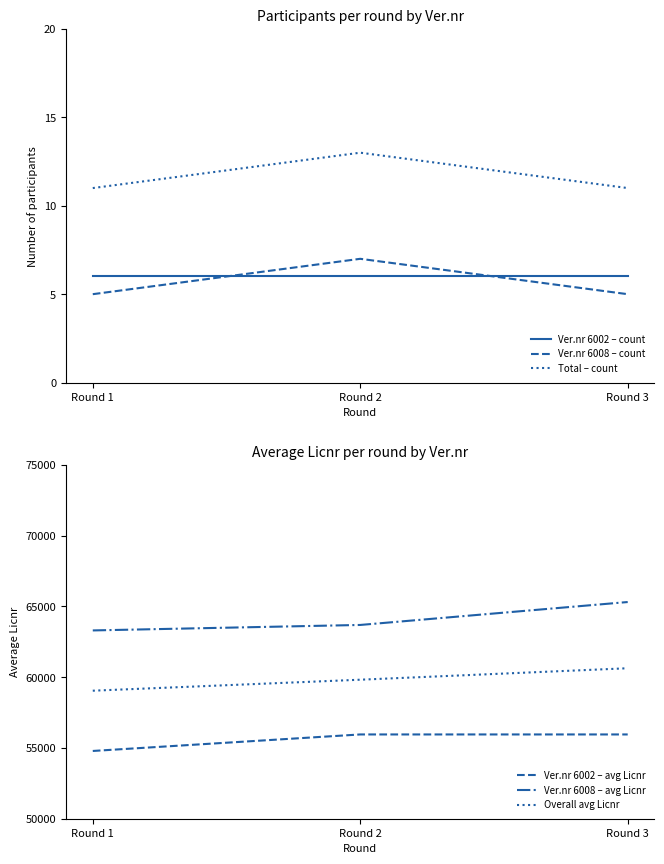

Which category has the highest value in the Total – count series?

Round 2